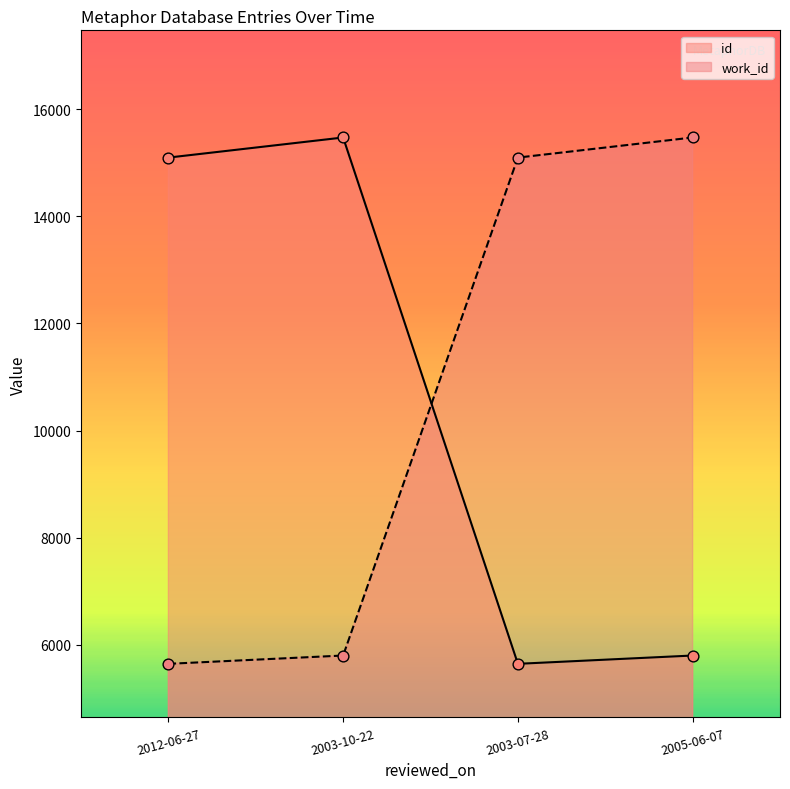

Which series has the largest Y range (max minus min)?

id